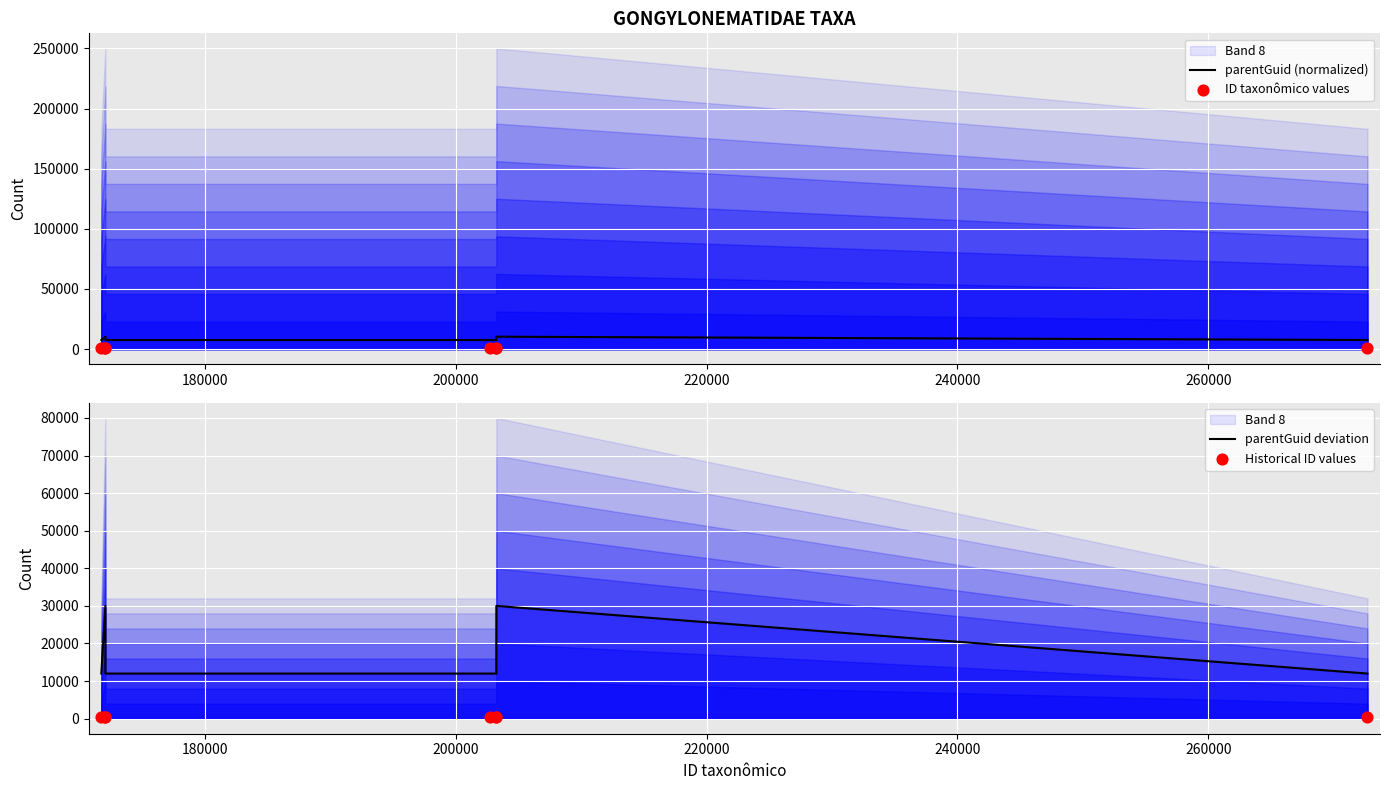

What is the minimum value for parentGuid (normalized)?

7561.3